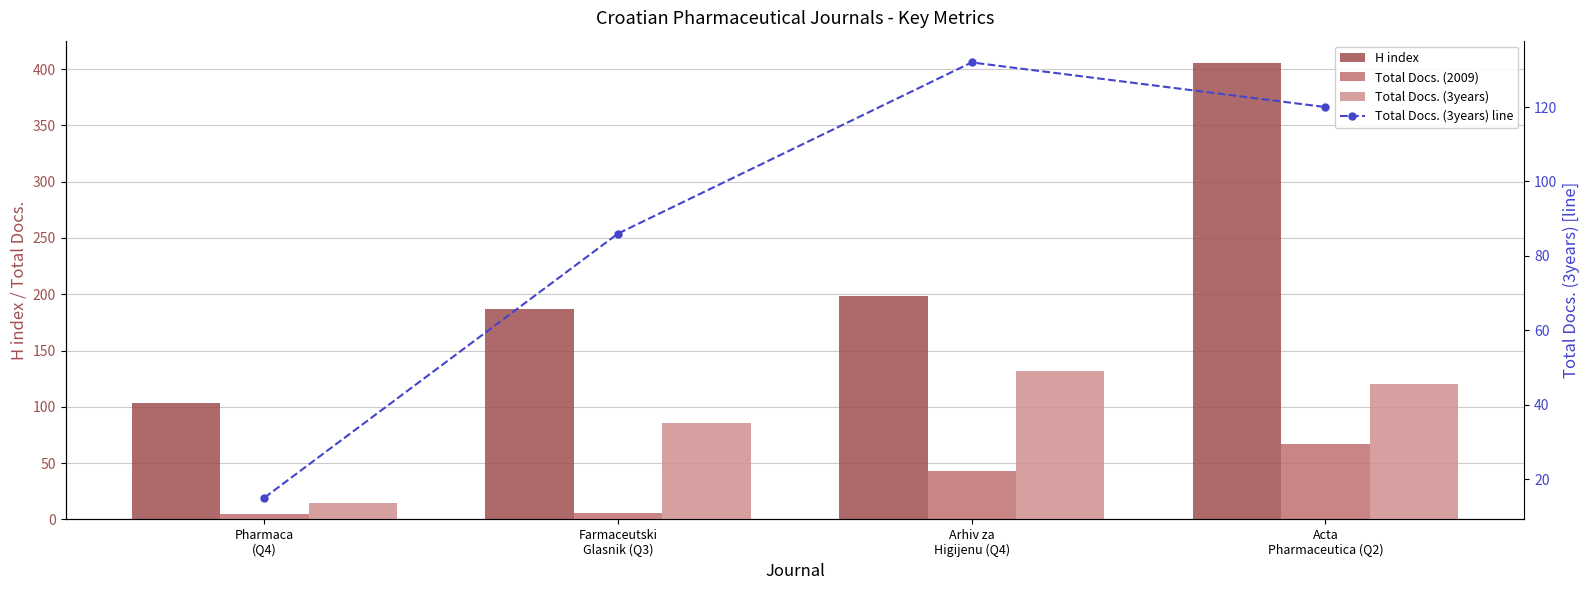

What is the maximum value shown in the chart?

405